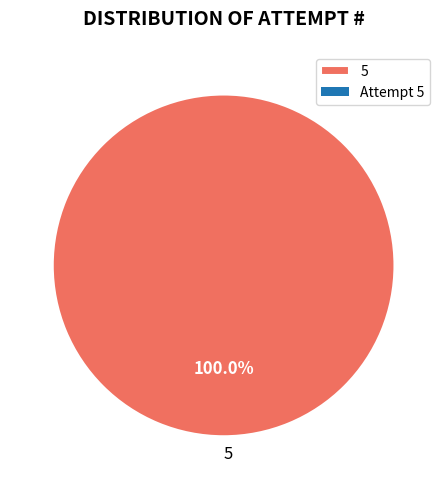

Rank the categories by value from highest to lowest.

5